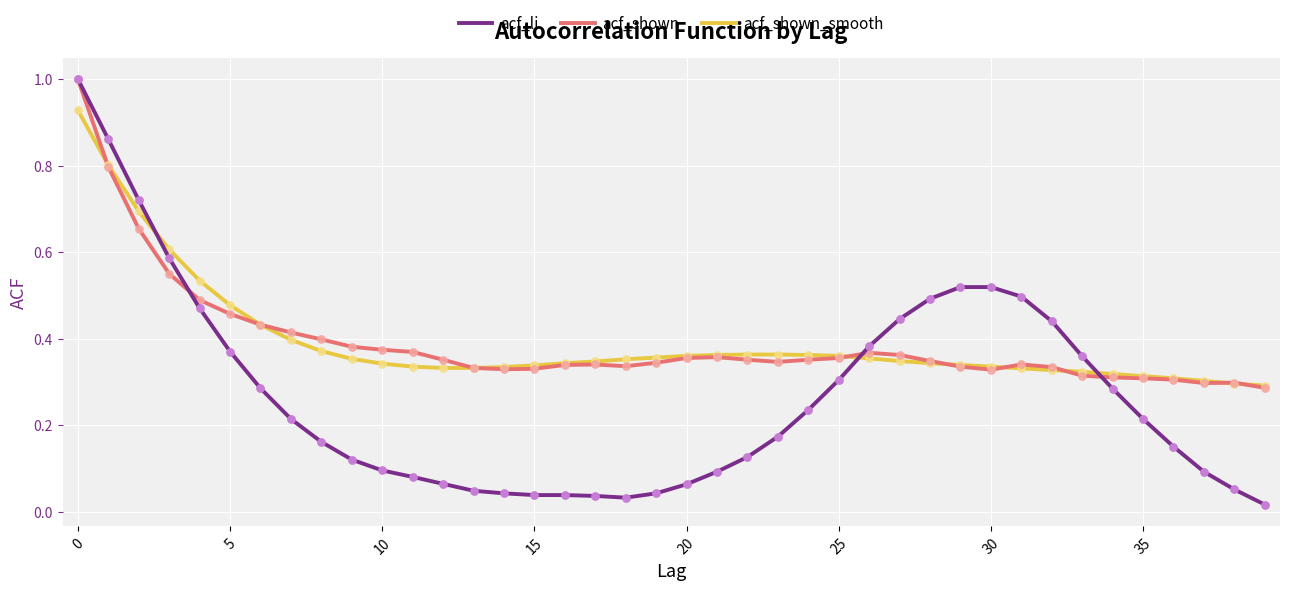

Which series has the largest range (max minus min)?

acf_li